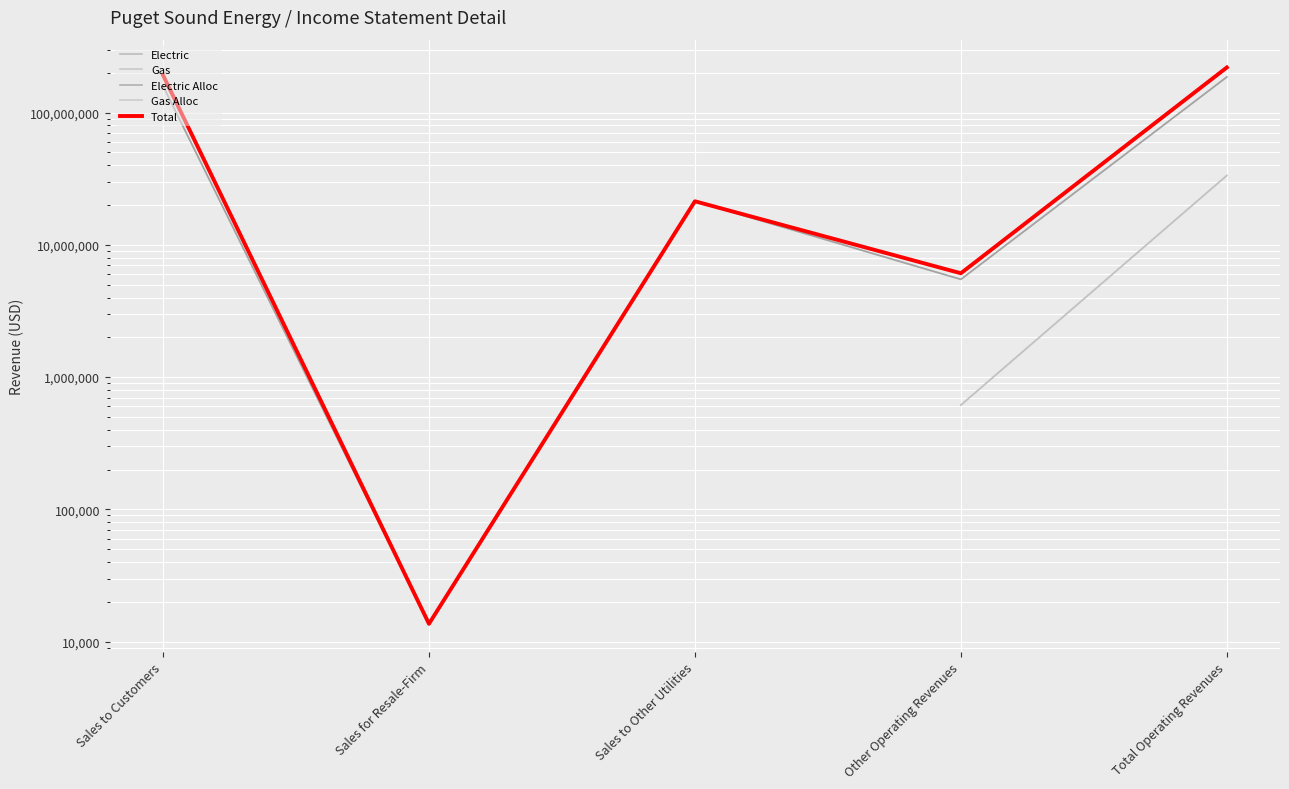

Rank the categories by Gas Alloc value from highest to lowest.

Total Operating Revenues, Sales to Customers, Sales for Resale-Firm, Sales to Other Utilities, Other Operating Revenues